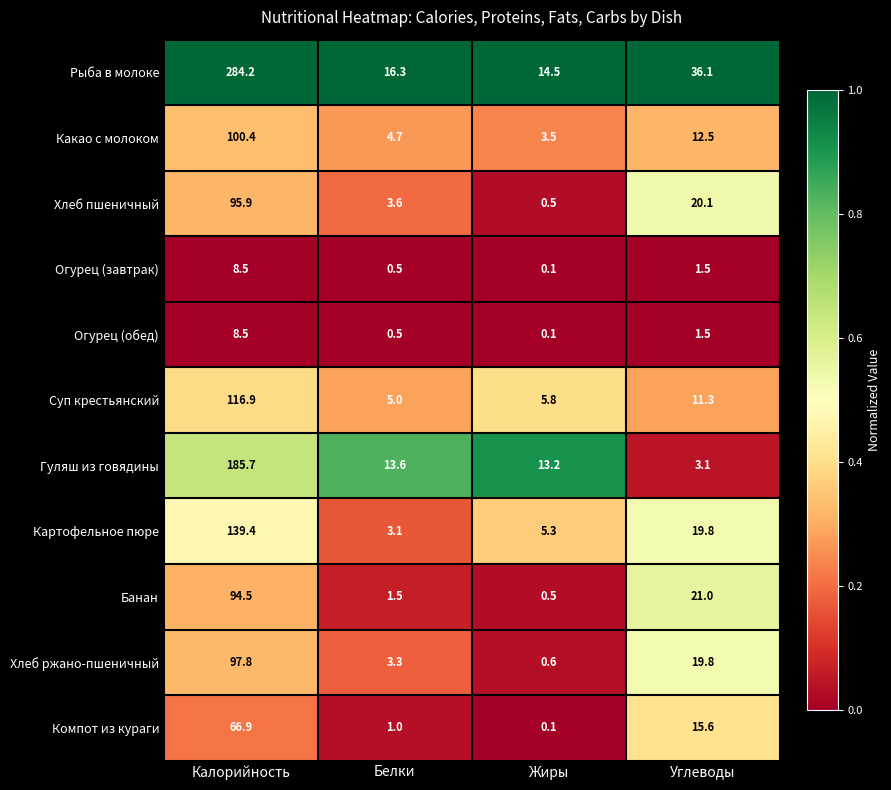

At which category does the chart reach its minimum across all series?

Жиры